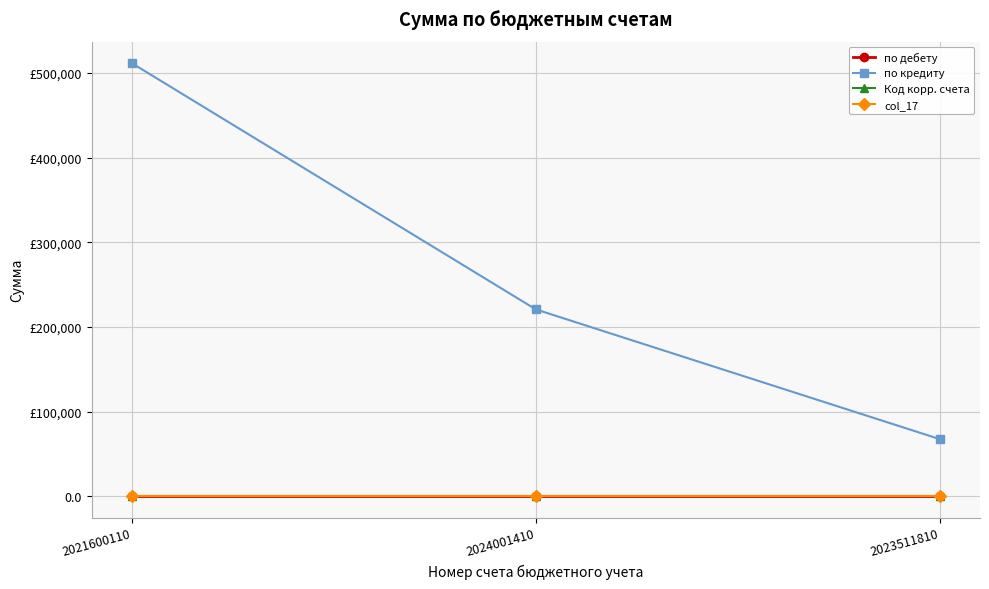

What is the difference between the по кредиту values at 2024001410 and 2023511810?

153189.0